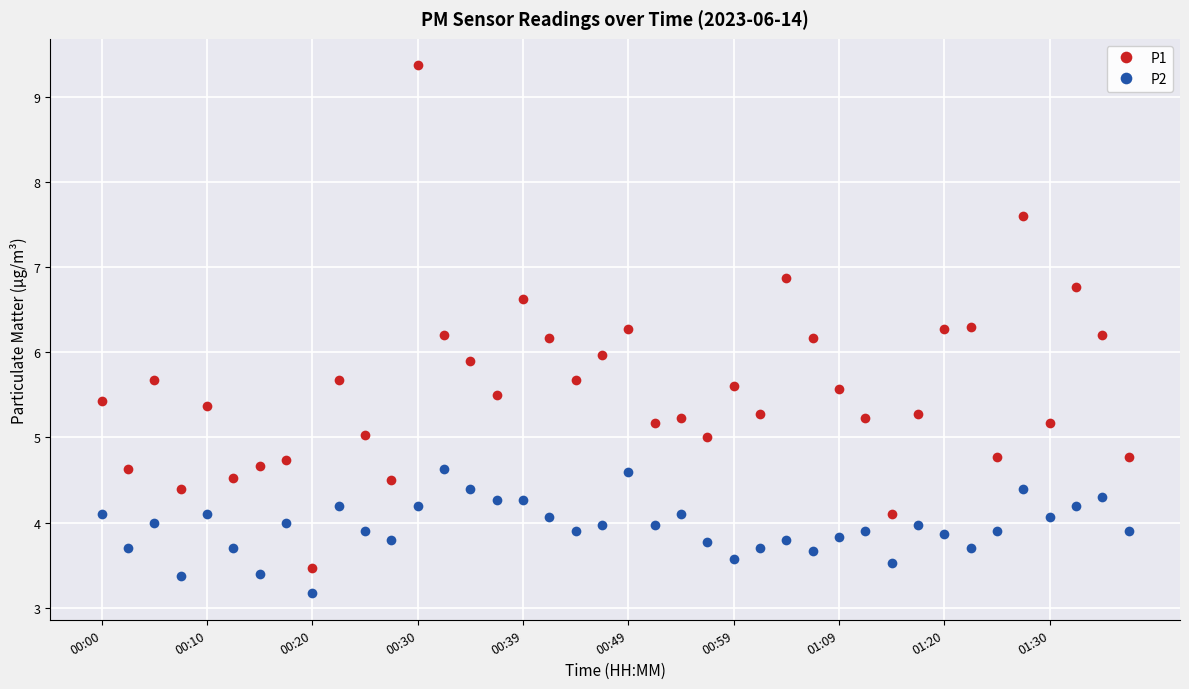

What are all the series names shown in the legend?

P1, P2